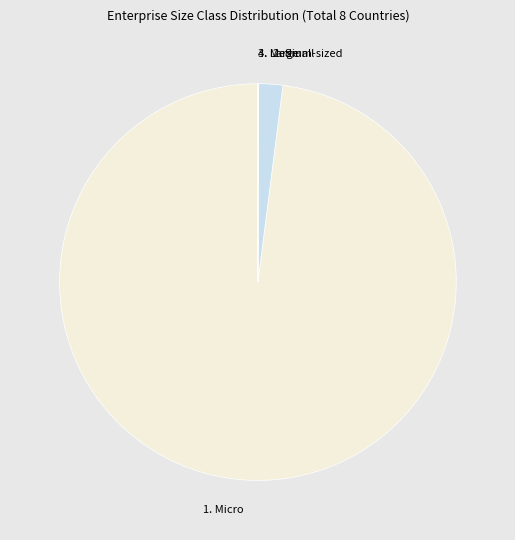

What is the ratio of the value at 1. Micro to the value at 2. Small?

49.5